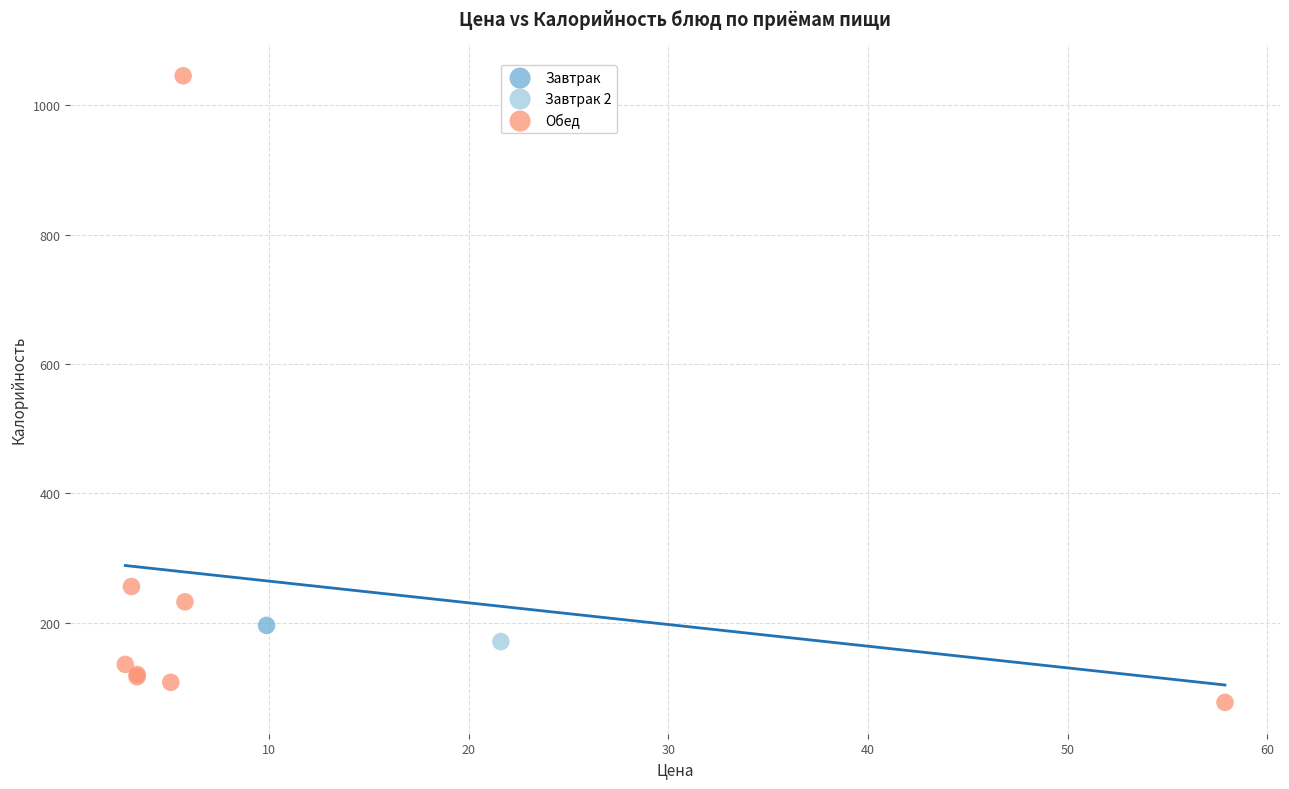

What are all the series names shown in the legend?

Завтрак, Завтрак 2, Обед